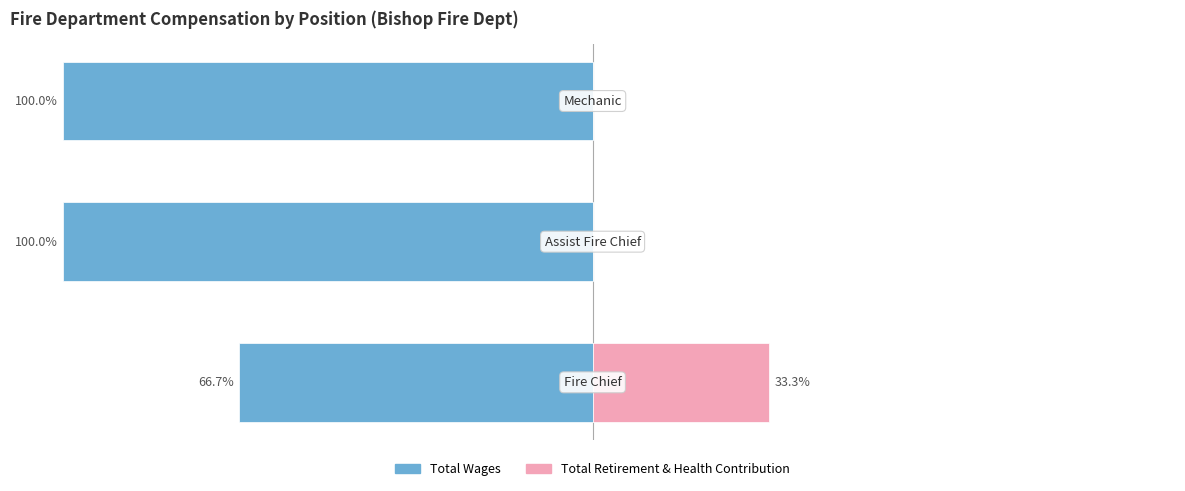

What are all the series names shown in the legend?

Total Wages, Total Retirement & Health Contribution